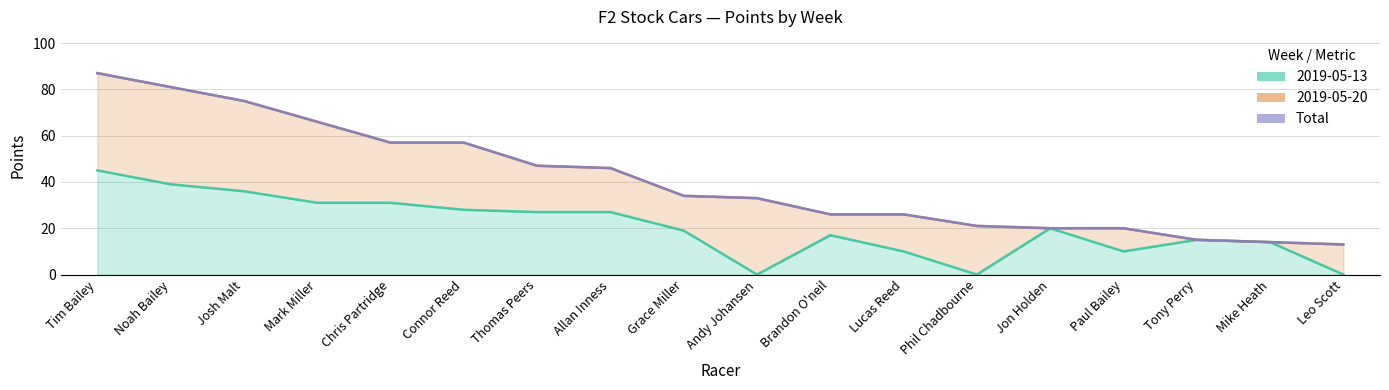

What is the value of the 2019-05-13 point at the 17th from the left?

14